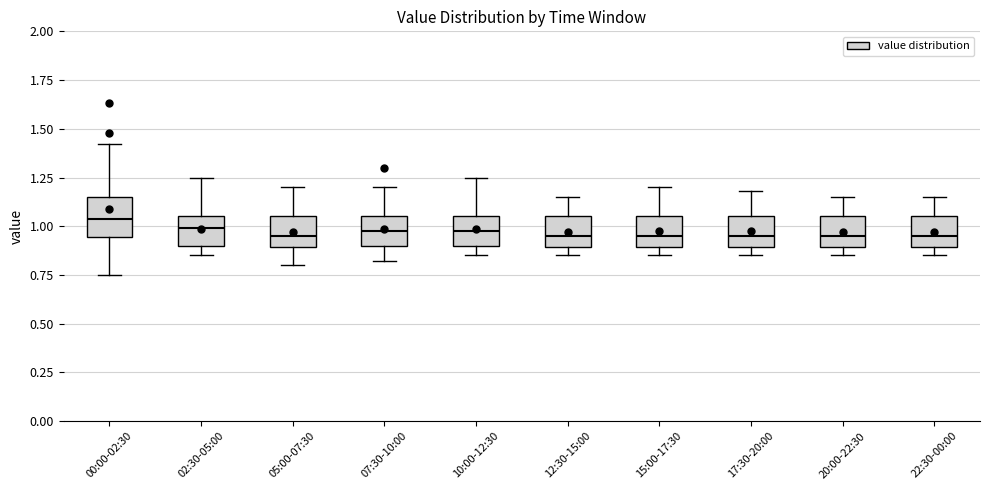

Reading left to right, transcribe this box plot: for each box, give where its median line is, the range the box spans, and where its two whiskers end, as read against the y-axis. The values are not printed on the chart, so give them approximately, as read against the axis.

00:00-02:30: median 1.05, box 0.95 to 1.15, whiskers 0.75 to 1.40
02:30-05:00: median 1.00, box 0.90 to 1.05, whiskers 0.85 to 1.25
05:00-07:30: median 0.95, box 0.90 to 1.05, whiskers 0.80 to 1.20
07:30-10:00: median 1.00, box 0.90 to 1.05, whiskers 0.80 to 1.20
10:00-12:30: median 1.00, box 0.90 to 1.05, whiskers 0.85 to 1.25
12:30-15:00: median 0.95, box 0.90 to 1.05, whiskers 0.85 to 1.15
15:00-17:30: median 0.95, box 0.90 to 1.05, whiskers 0.85 to 1.20
17:30-20:00: median 0.95, box 0.90 to 1.05, whiskers 0.85 to 1.20
20:00-22:30: median 0.95, box 0.90 to 1.05, whiskers 0.85 to 1.15
22:30-00:00: median 0.95, box 0.90 to 1.05, whiskers 0.85 to 1.15